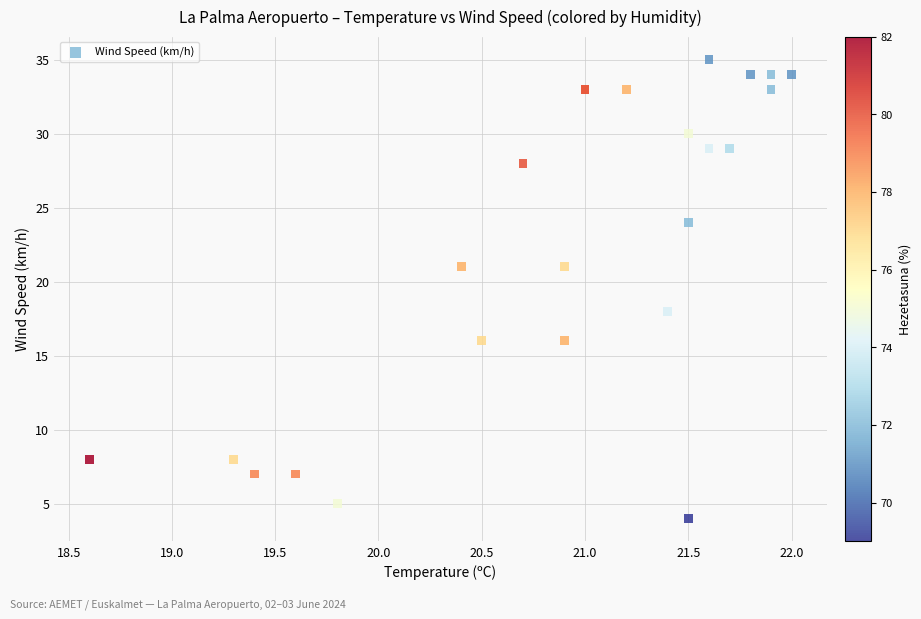

What Y value in the scatter plot is closest to 19?

18